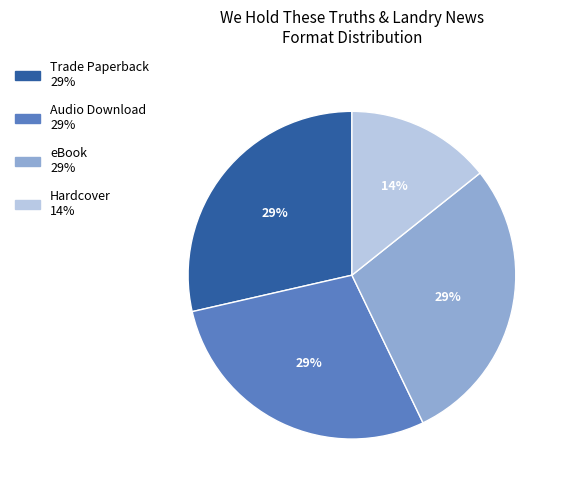

Is there any slice that represents more than half of the pie?

No